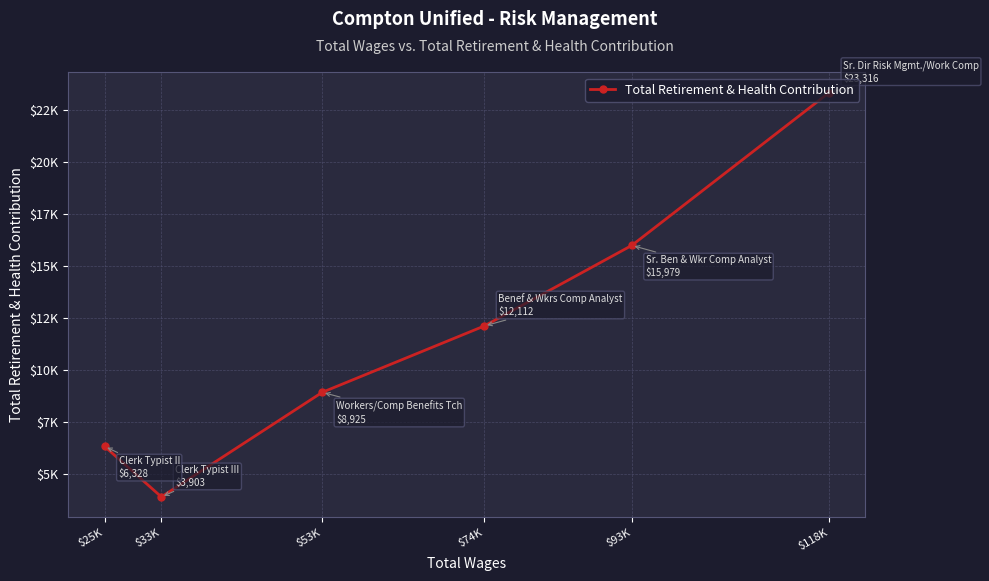

Approximately how many times larger is the value at $118K compared to $93K?

1.5